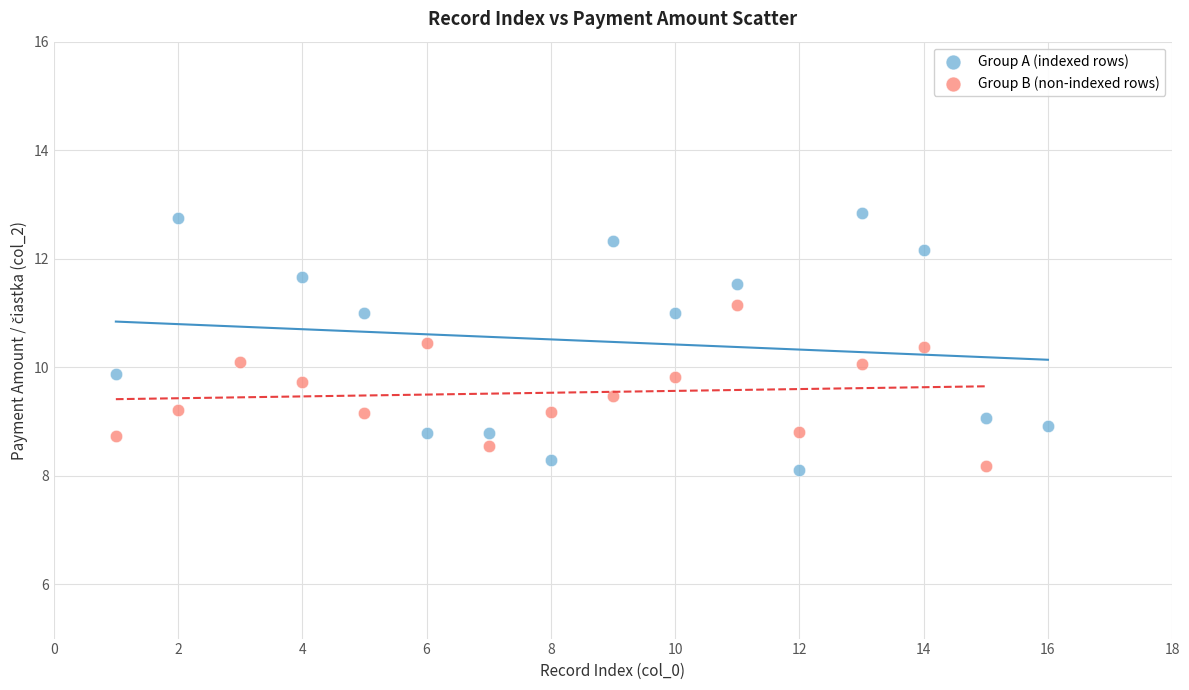

Which series reaches the maximum Y coordinate?

Group A (indexed rows)